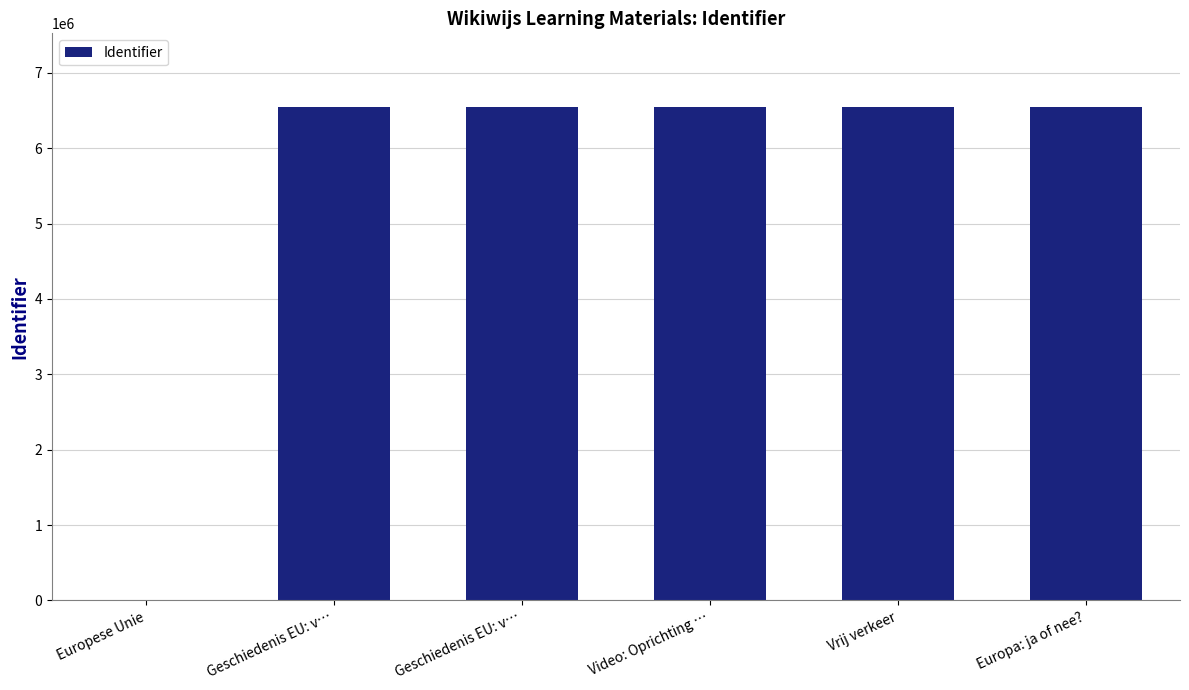

True or false: the data shows 6543043 at Geschiedenis EU: v….

True